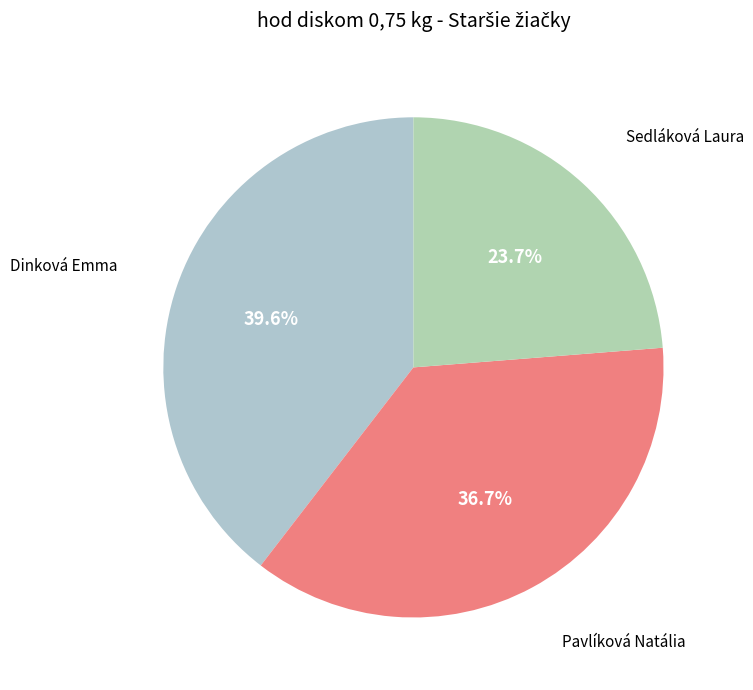

Does Pavlíková Natália represent more than half of the total?

No